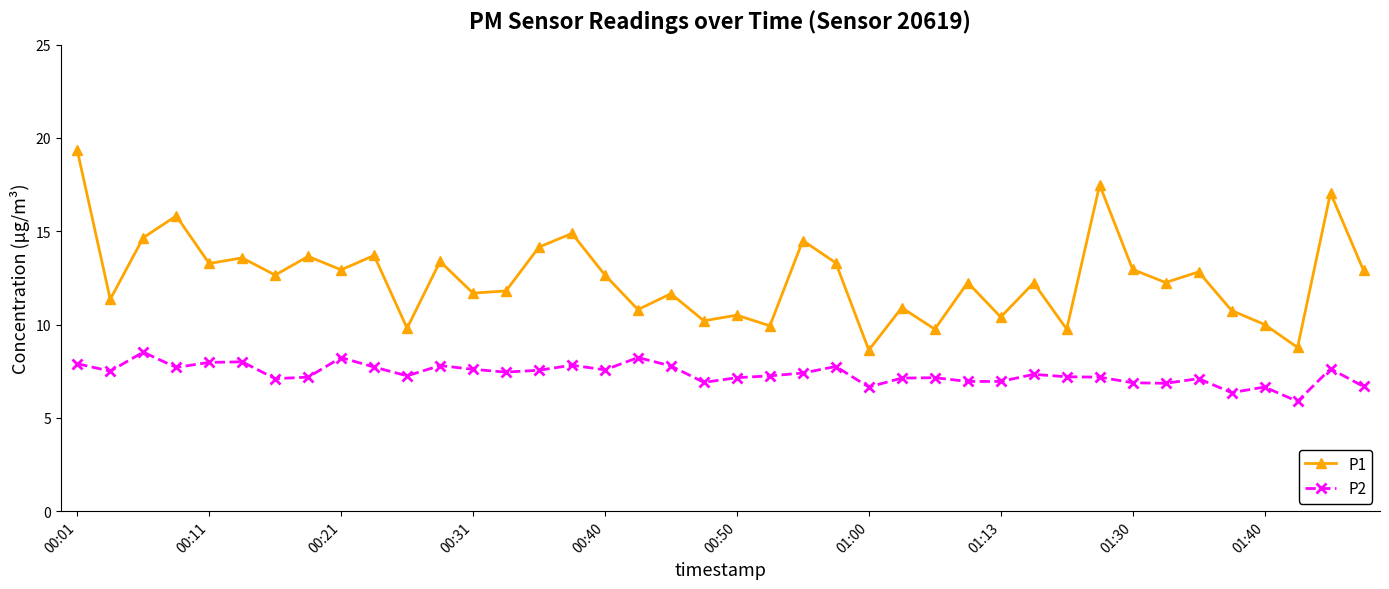

Which series has the largest total across all categories?

P1